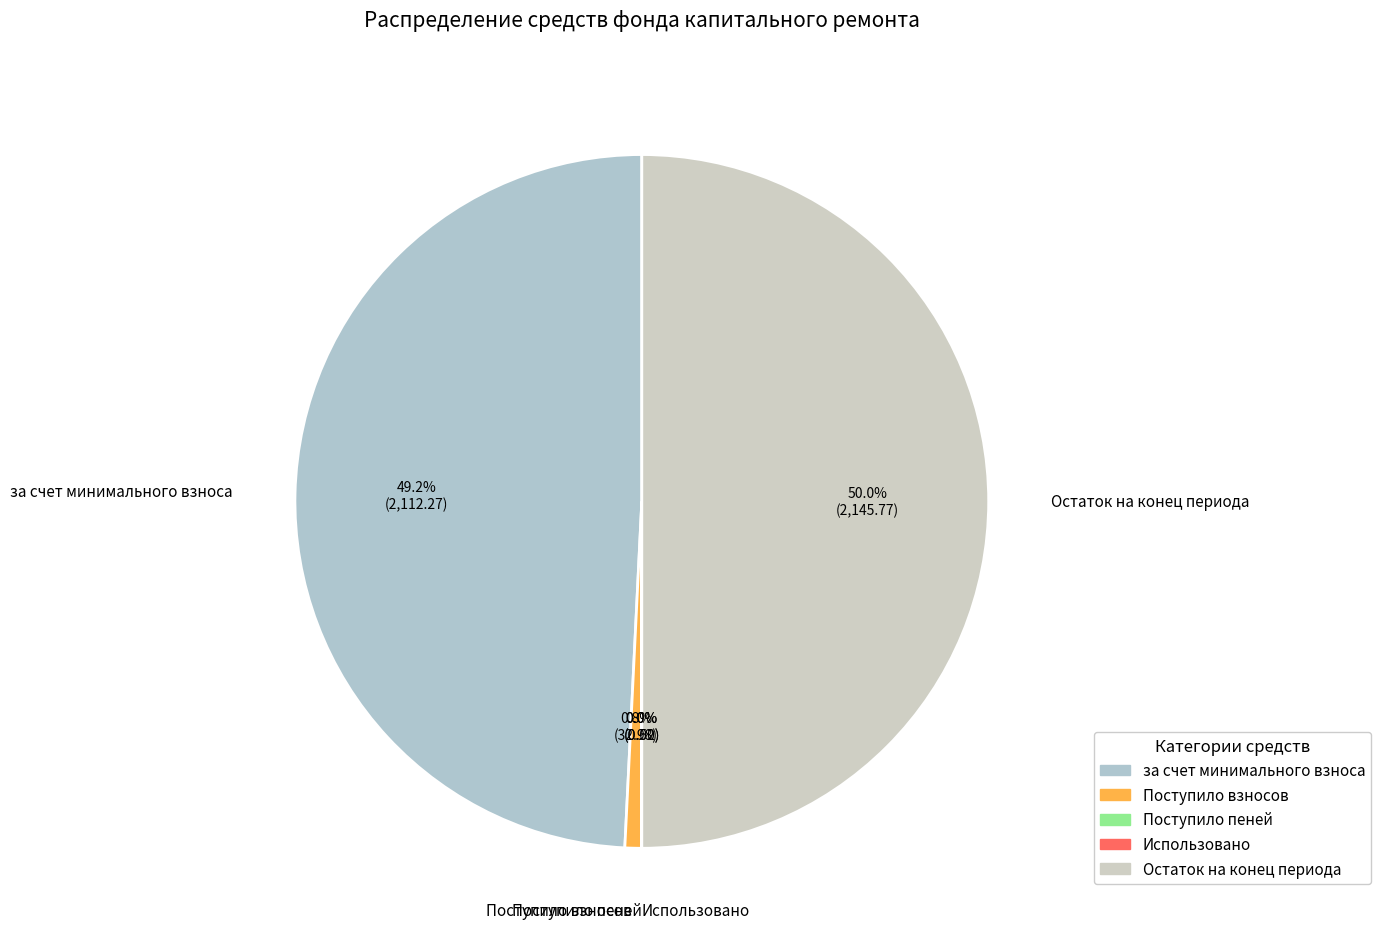

Do Поступило взносов and за счет минимального взноса together represent more than half of the pie?

No